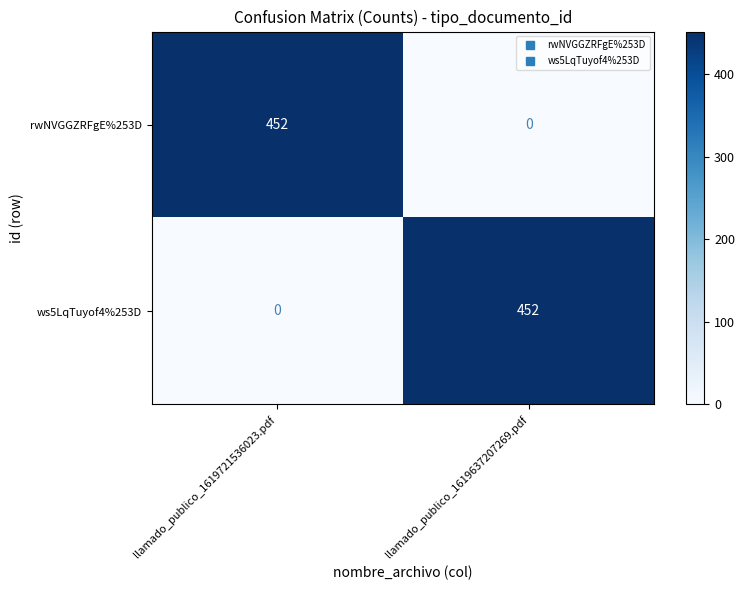

What is the spread (max minus min) of values at llamado_publico_1619637207269.pdf?

452